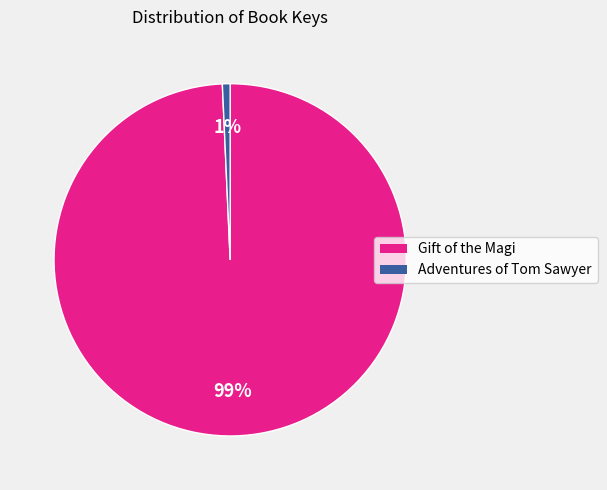

Is there any slice that represents more than half of the pie?

Yes